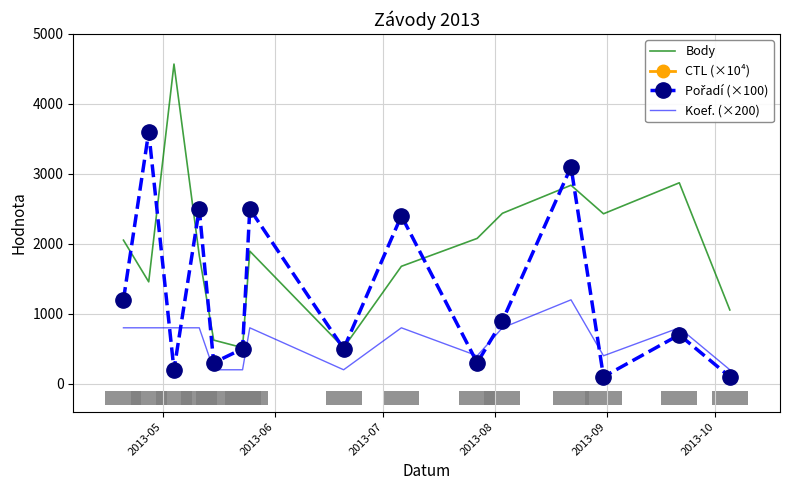

True or false: Body and Koef. (×200) cross at least once.

False